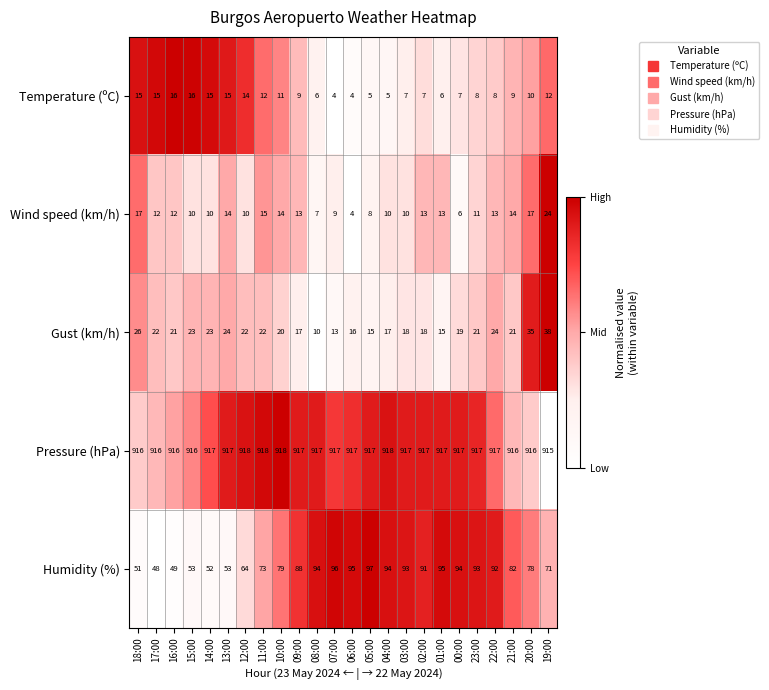

What is the minimum value shown in the chart?

4